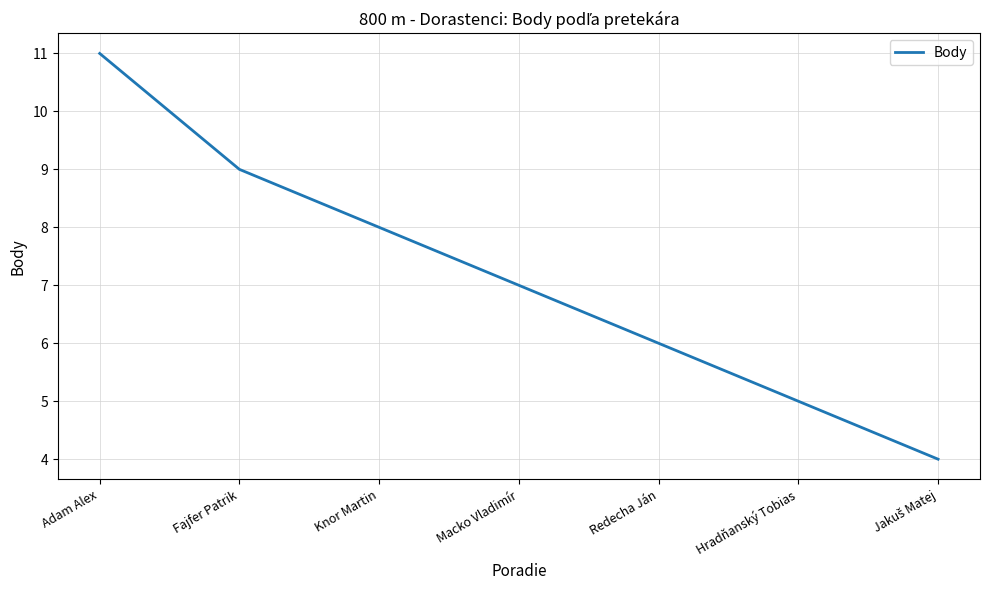

What is the greatest value displayed?

11